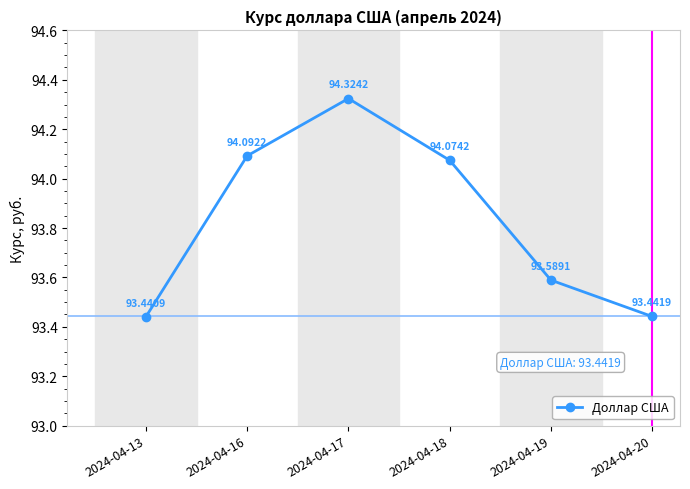

What is the average value?

93.8